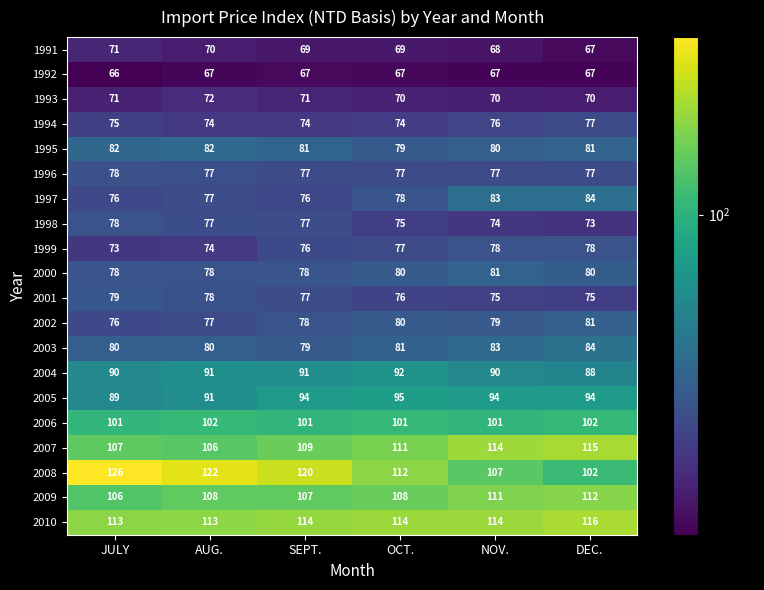

How many series are shown in this chart?

20